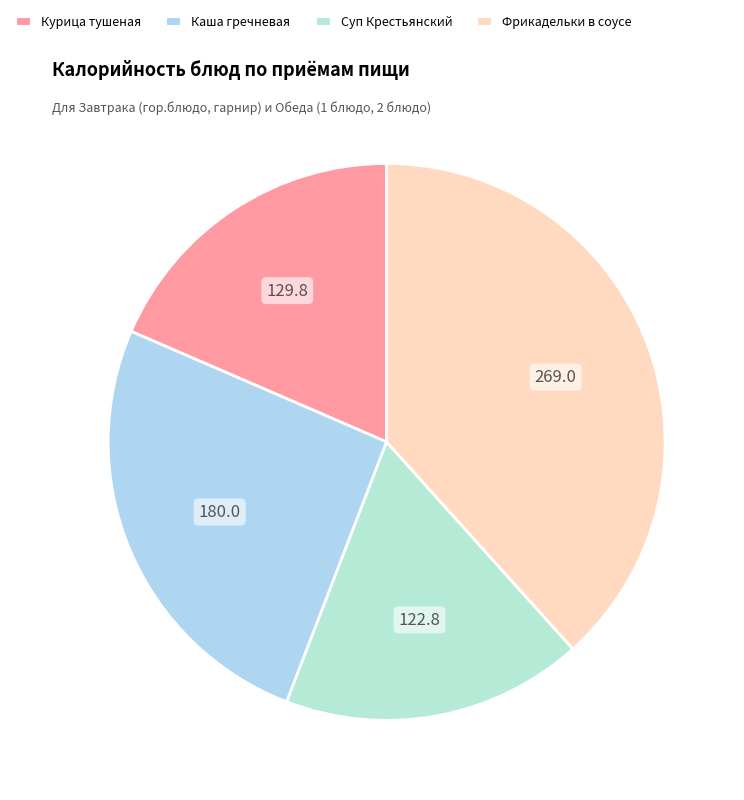

How many slices are in this pie chart?

4